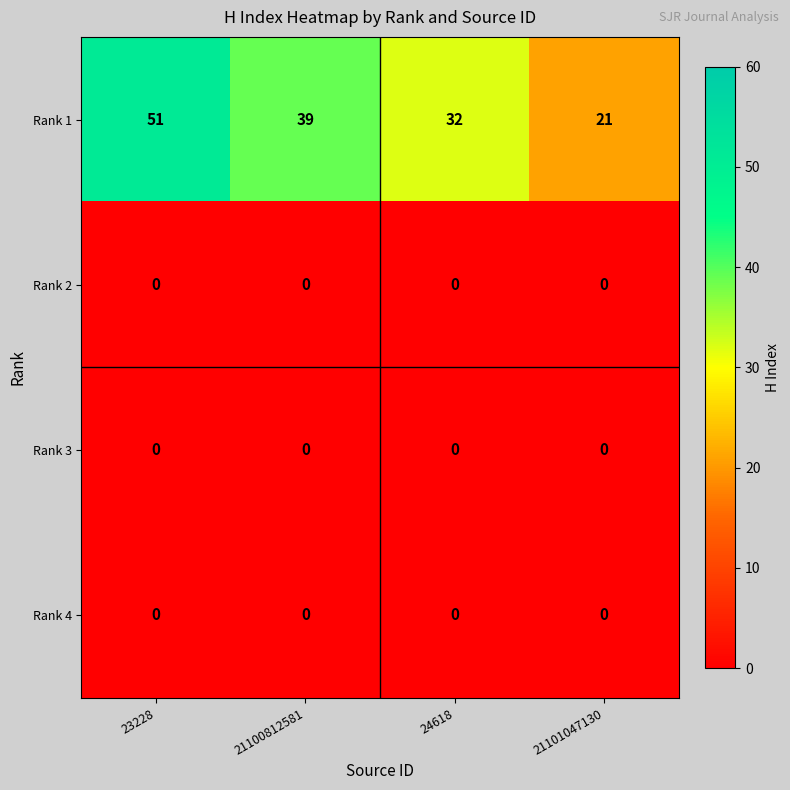

Reading right to left, what are all the values shown in this chart?

Rank 1: 21101047130=21	24618=32	21100812581=39	23228=51
Rank 2: 21101047130=0	24618=0	21100812581=0	23228=0
Rank 3: 21101047130=0	24618=0	21100812581=0	23228=0
Rank 4: 21101047130=0	24618=0	21100812581=0	23228=0